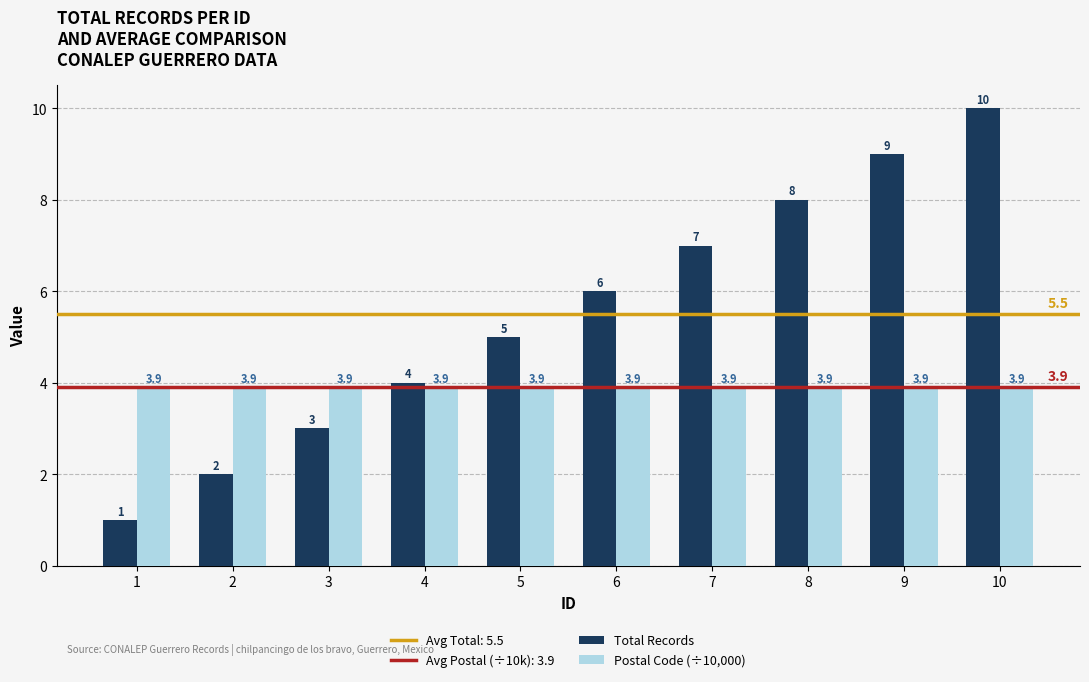

Reading left to right, what are all the values shown in this chart?

Total Records: 1=1.0	2=2.0	3=3.0	4=4.0	5=5.0	6=6.0	7=7.0	8=8.0	9=9.0	10=10.0
Postal Code (÷10,000): 1=3.9	2=3.9	3=3.9	4=3.9	5=3.9	6=3.9	7=3.9	8=3.9	9=3.9	10=3.9